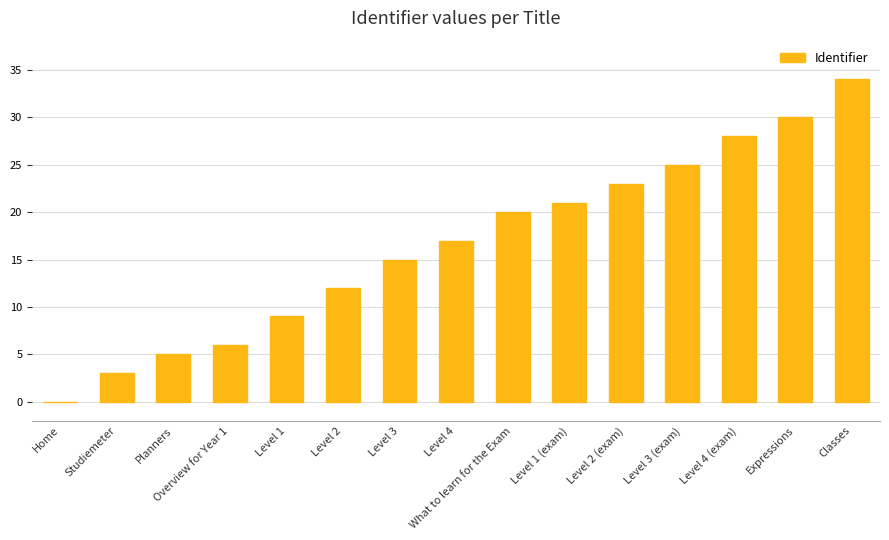

What is the sum of the values at Level 1 (exam) and Level 2?

33